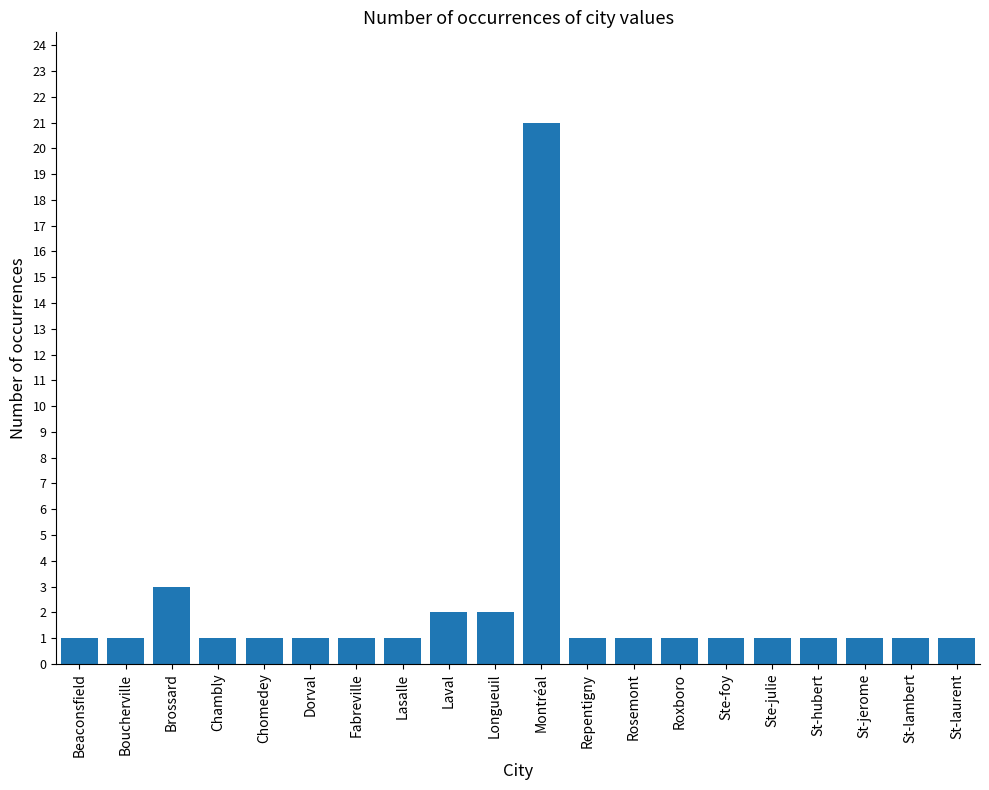

What position from the left is Ste-julie?

16